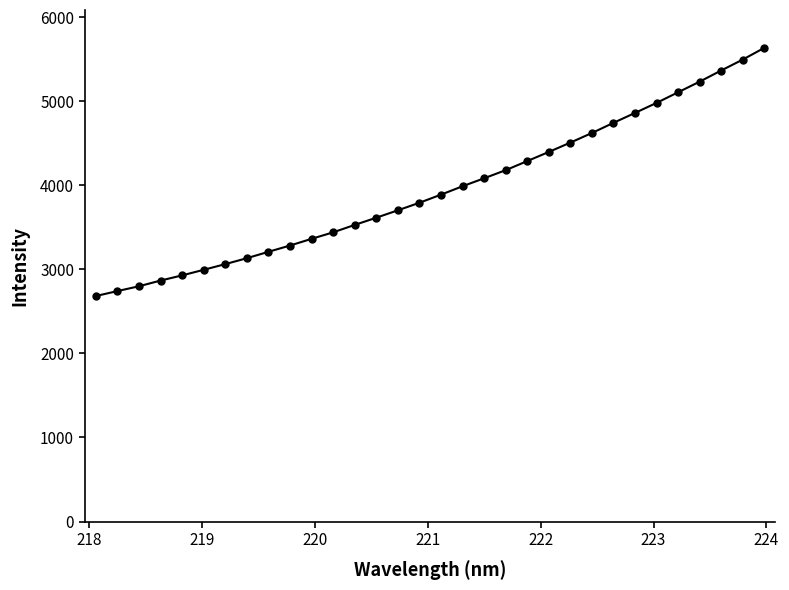

What is the greatest value displayed?

5635.4